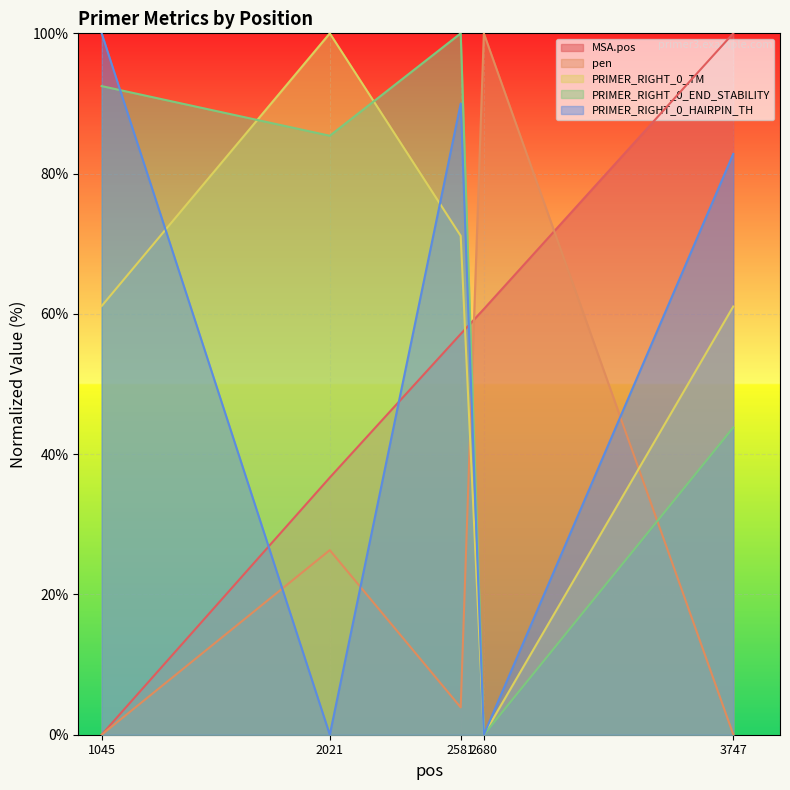

Does the chart display data point markers on the line(s)?

No